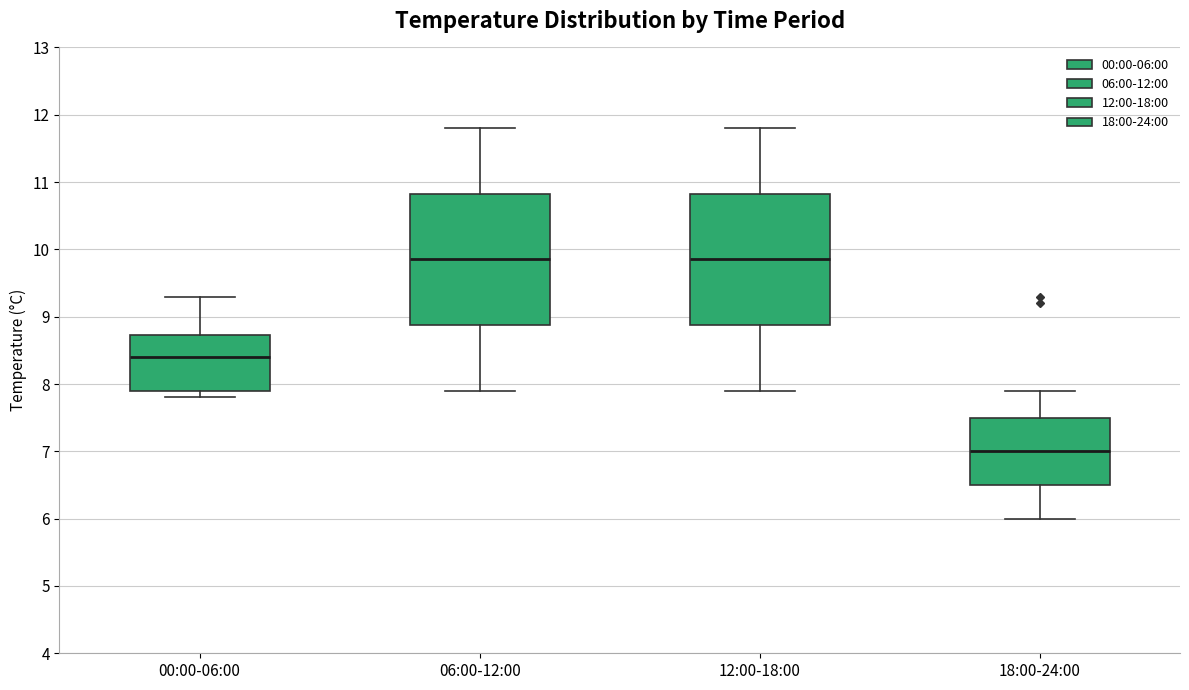

Reading left to right, transcribe this box plot: for each box, give where its median line is, the range the box spans, and where its two whiskers end, as read against the y-axis. The values are not printed on the chart, so give them approximately, as read against the axis.

00:00-06:00: median 8.4, box 7.9 to 8.7, whiskers 7.8 to 9.3
06:00-12:00: median 9.9, box 8.9 to 10.8, whiskers 7.9 to 11.8
12:00-18:00: median 9.9, box 8.9 to 10.8, whiskers 7.9 to 11.8
18:00-24:00: median 7.0, box 6.5 to 7.5, whiskers 6.0 to 7.9